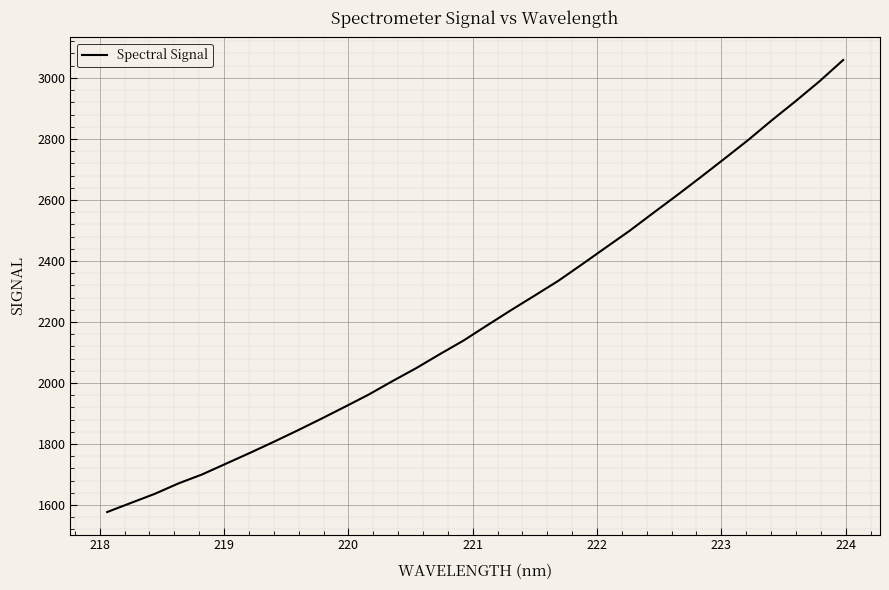

What is the smallest value displayed?

1577.2